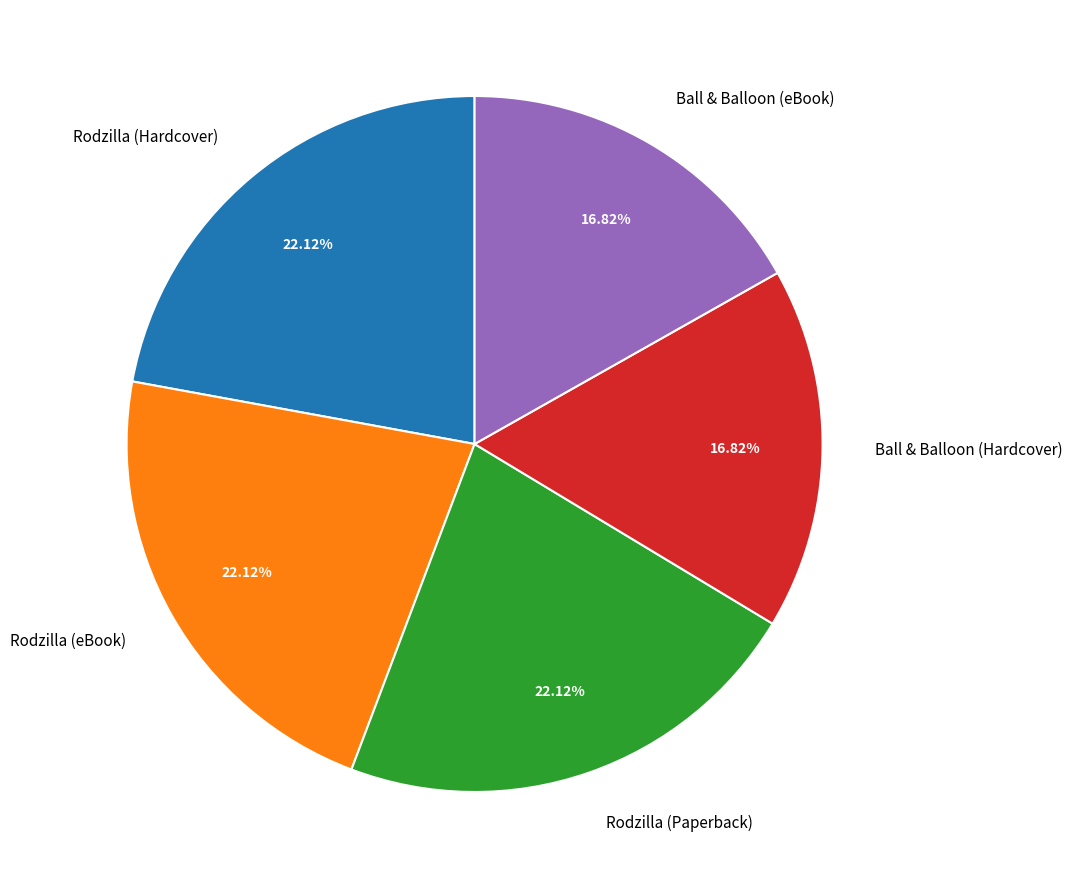

Does Ball & Balloon (Hardcover) represent more than half of the total?

No